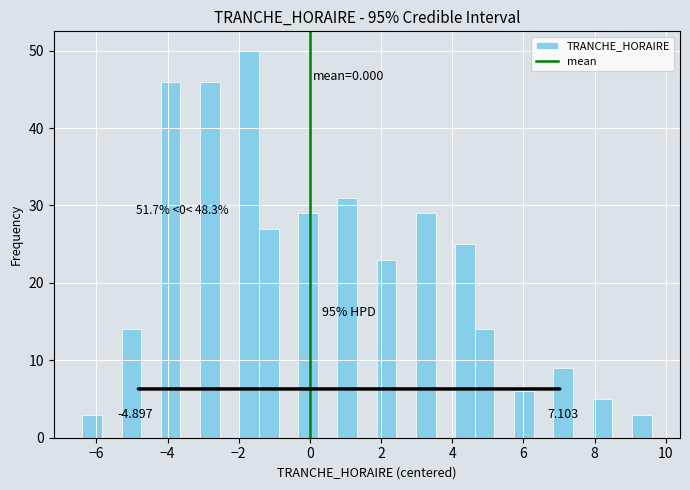

Read against the x-axis, roughly where is the centre of the tallest bar?

-1.8